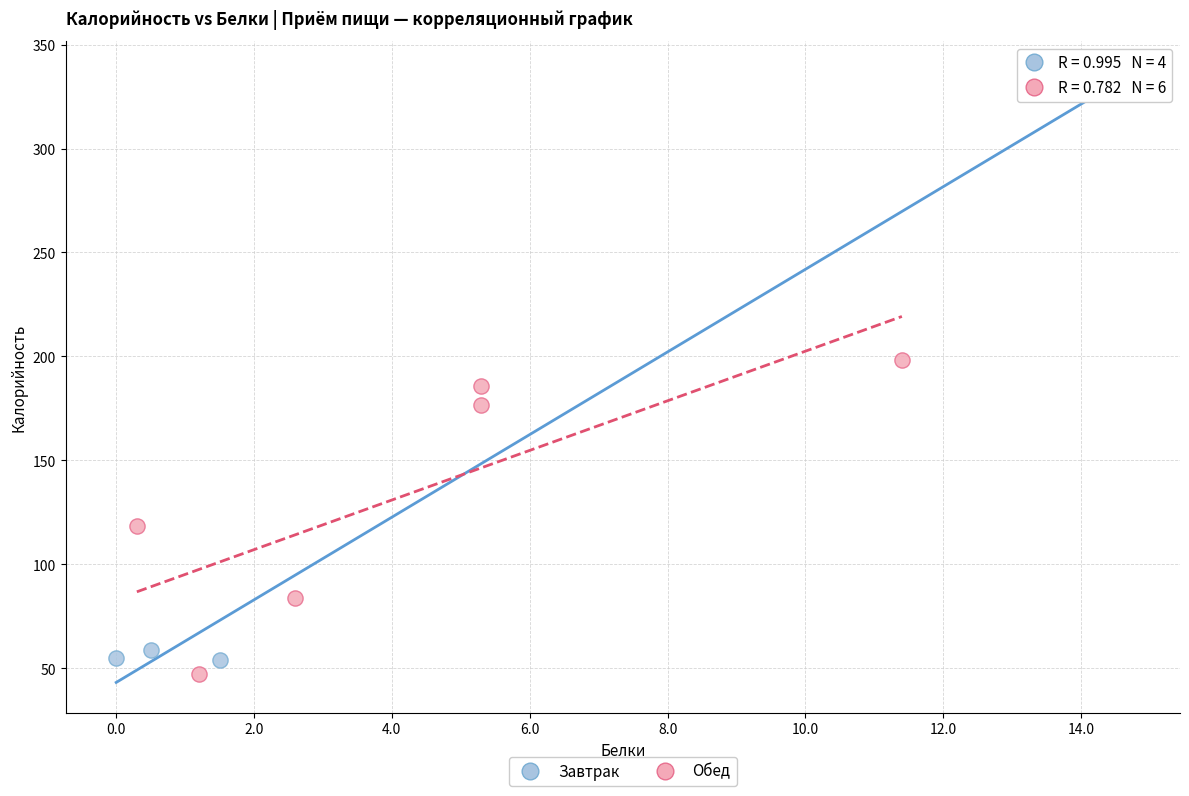

Which series has the widest spread of Y values?

Завтрак